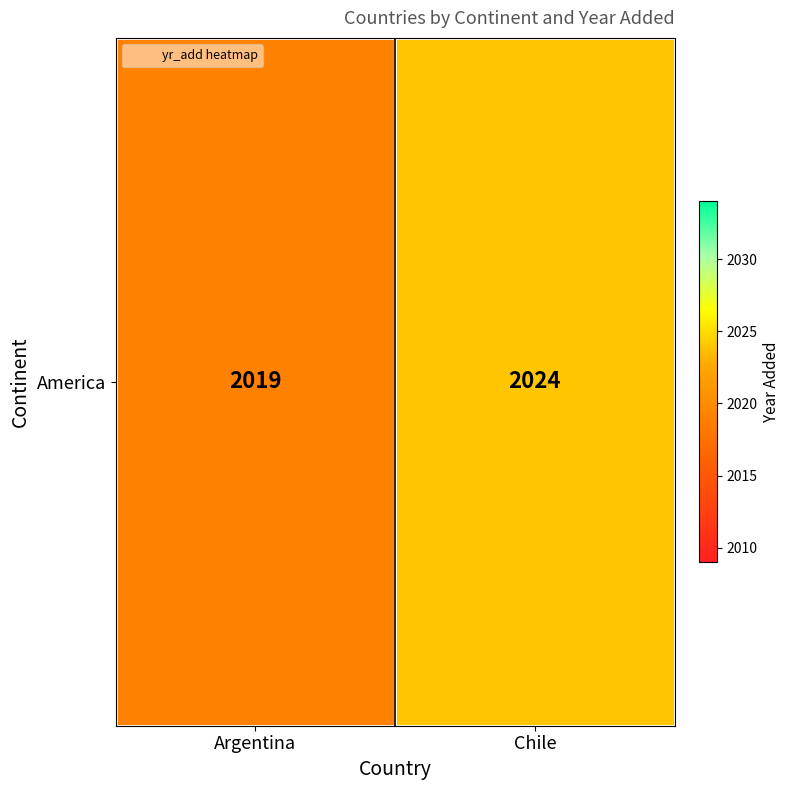

How many values are between 2019 and 2024?

2